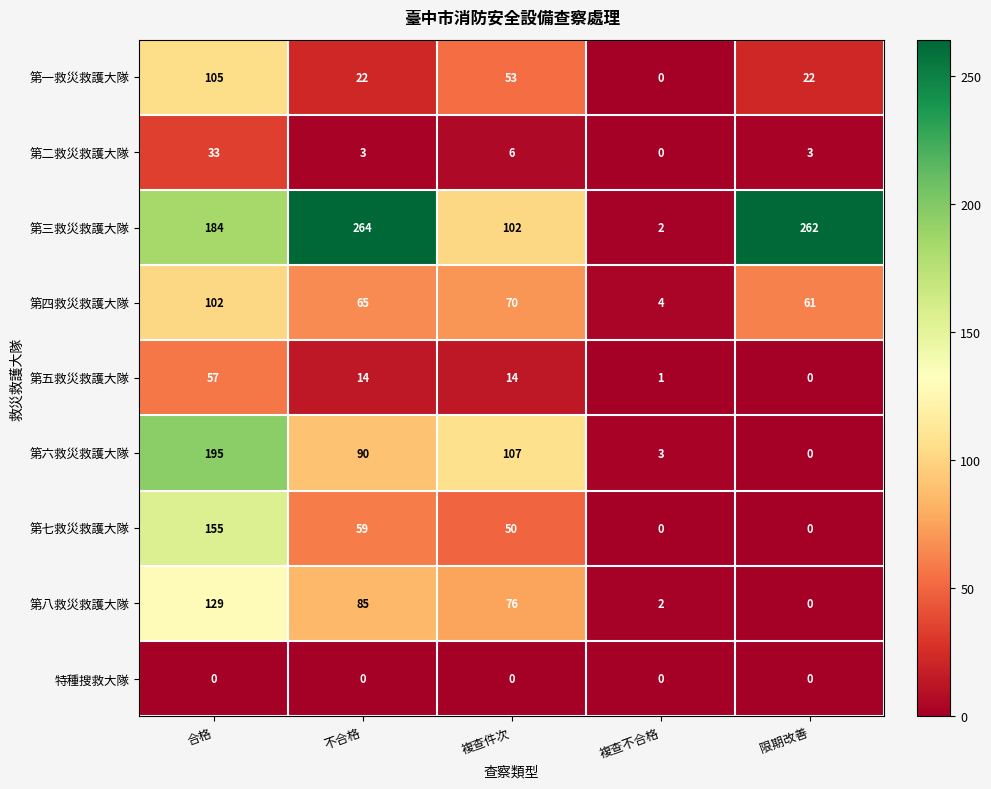

What is the maximum value shown in the chart?

264